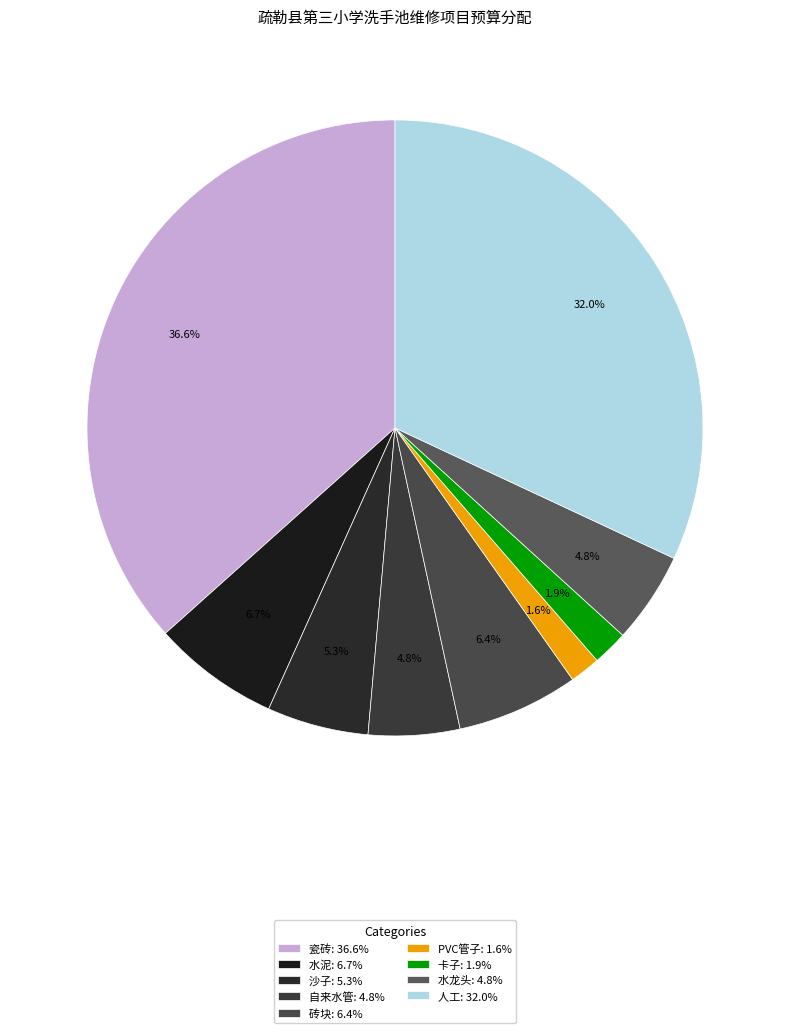

To the nearest percent, what is the difference between the largest and smallest slice percentages?

35%